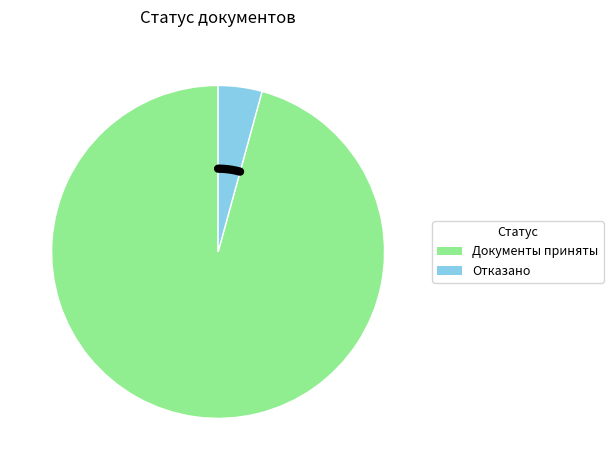

To the nearest percent, what is the combined percentage of Документы приняты and Отказано в приеме документов?

100%